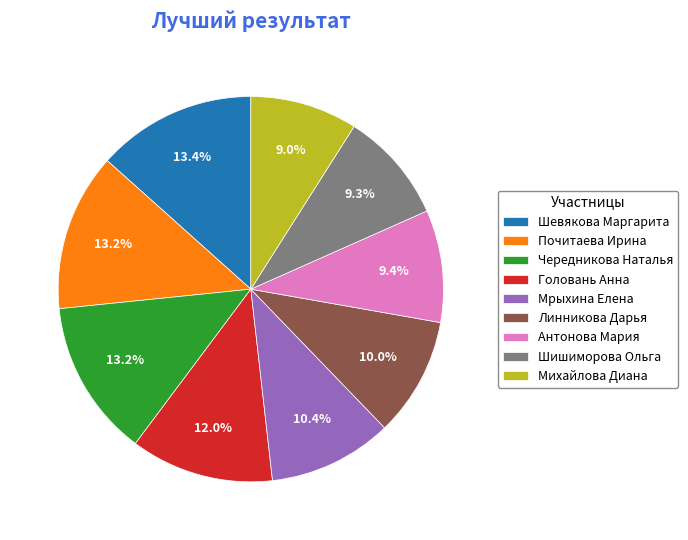

Is it true that Чередникова Наталья is 13% of the pie?

True